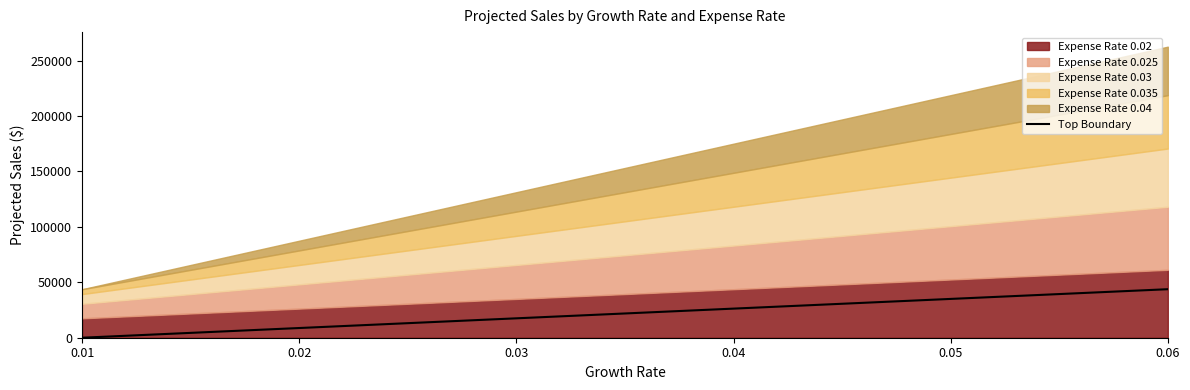

How many categories are shown in the chart?

11